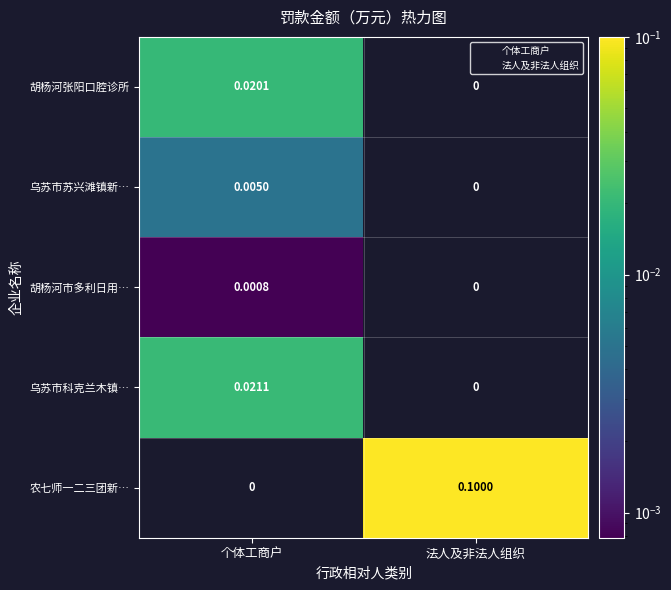

At which category is the sum across all series the highest?

法人及非法人组织